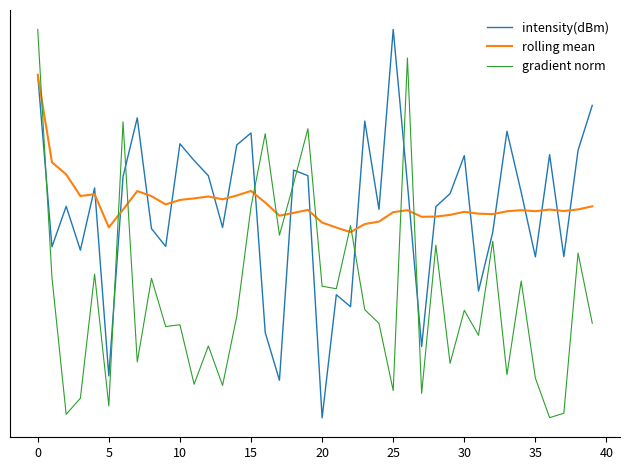

How many values in the rolling mean series are below -130?

27